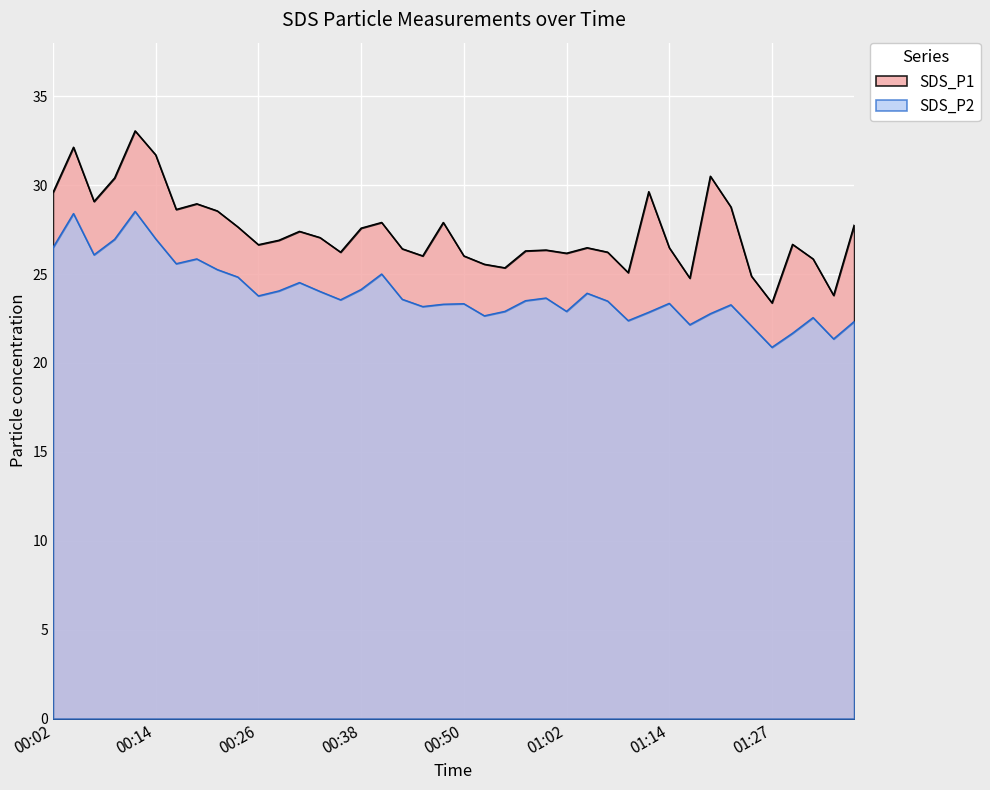

Count the number of categories in the chart.

40